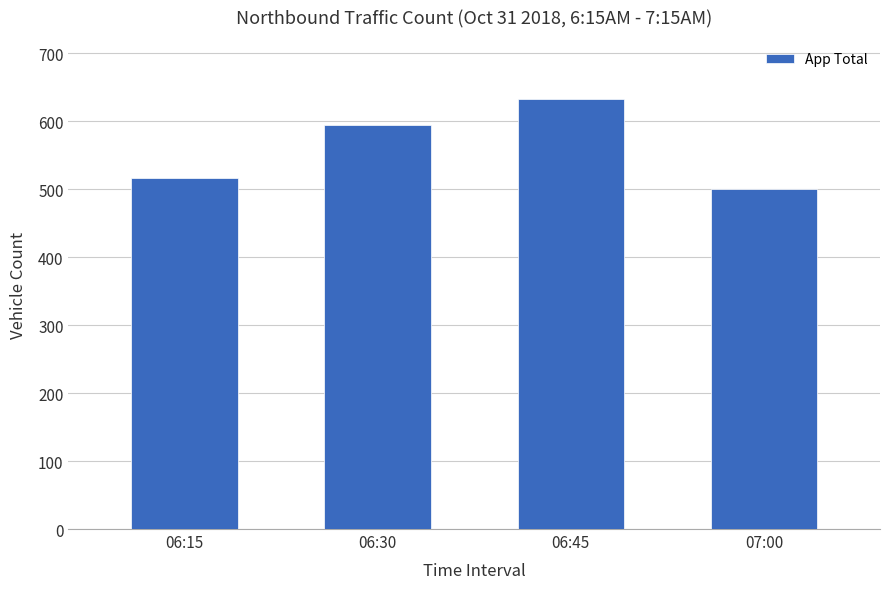

The chart shows a value of 110 at 07:00. True or false?

False